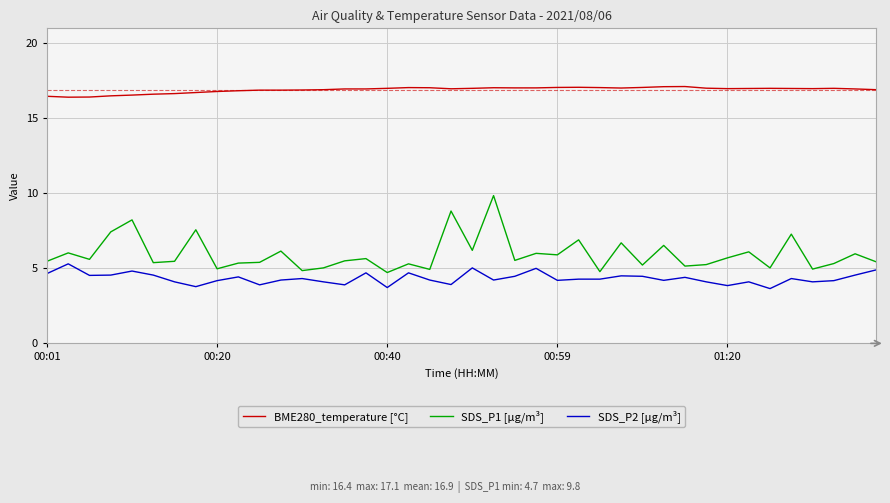

Which series has the largest total across all categories?

BME280_temperature [°C]